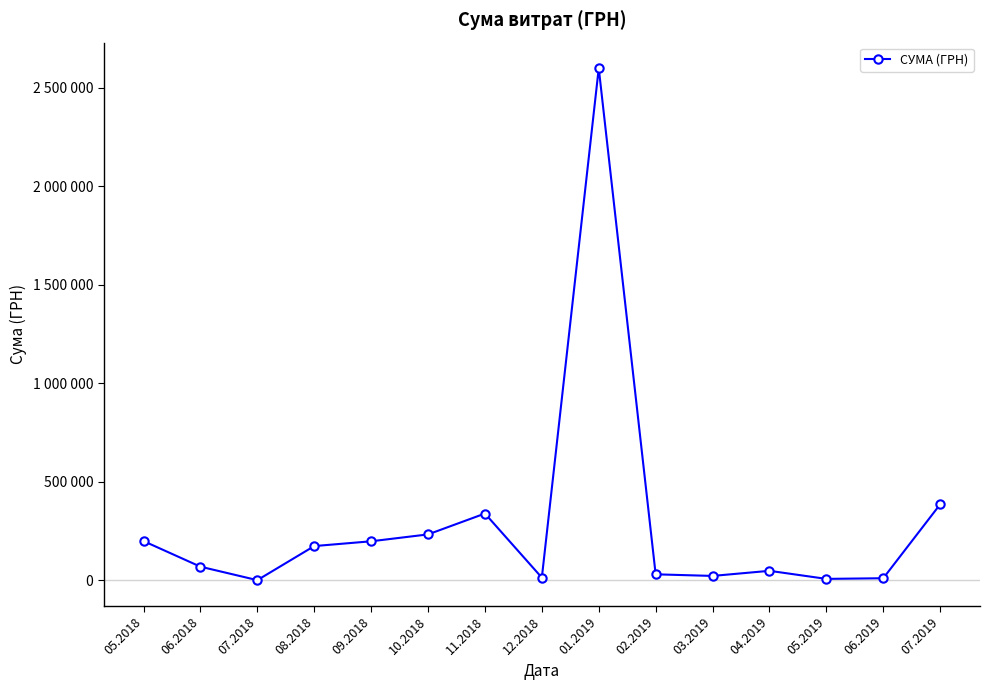

The chart shows a value of 13084.8 at 04.2019. True or false?

False